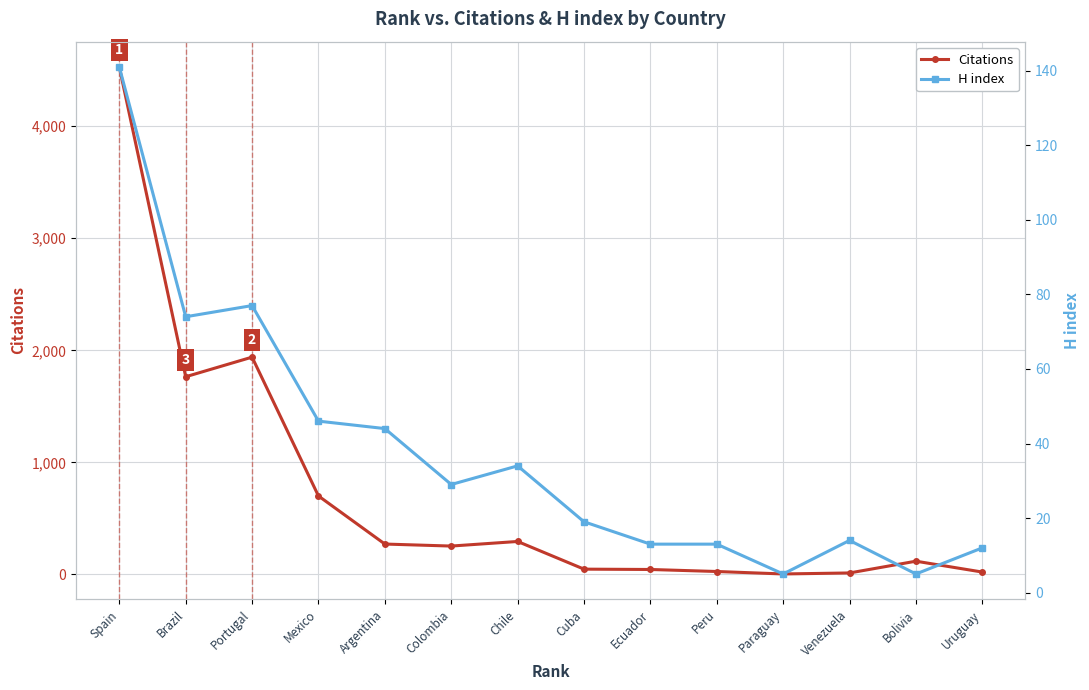

At which category does H index reach its first local peak?

Portugal